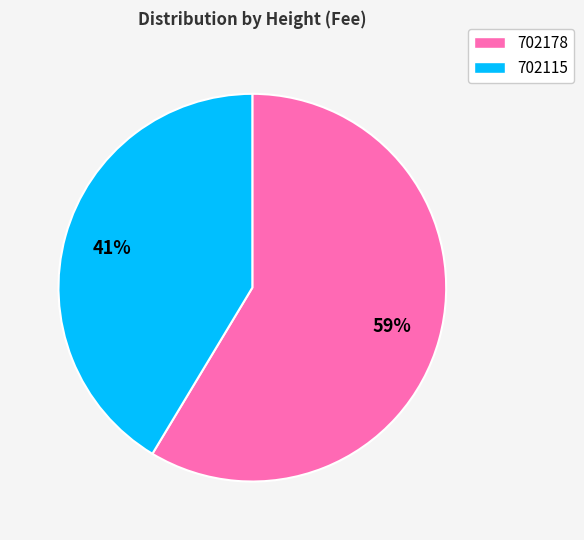

To the nearest percent, what is the combined percentage of 702115 and 702178?

100%